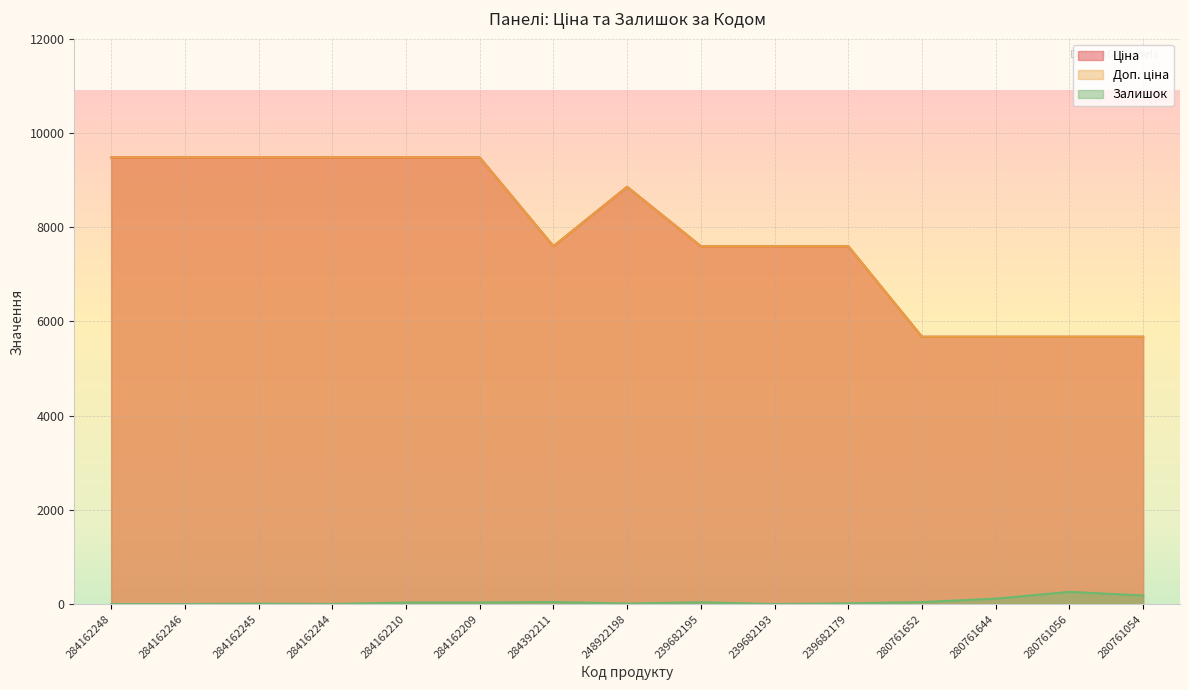

Which series has the widest spread of values?

Ціна